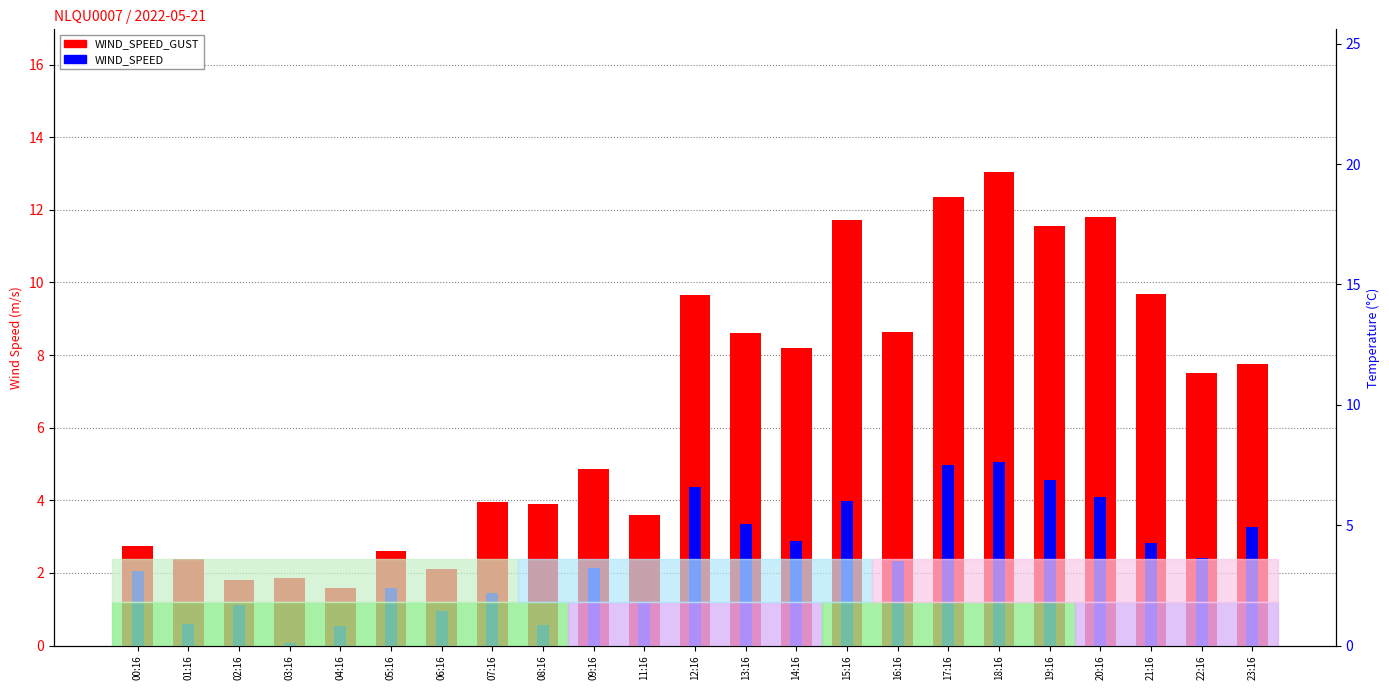

Are the bars grouped side by side (vs. stacked)?

Yes